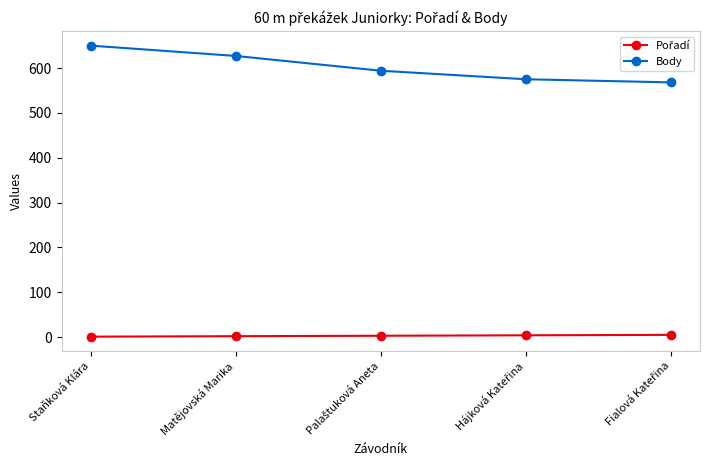

At how many categories does at least one series exceed 404?

5